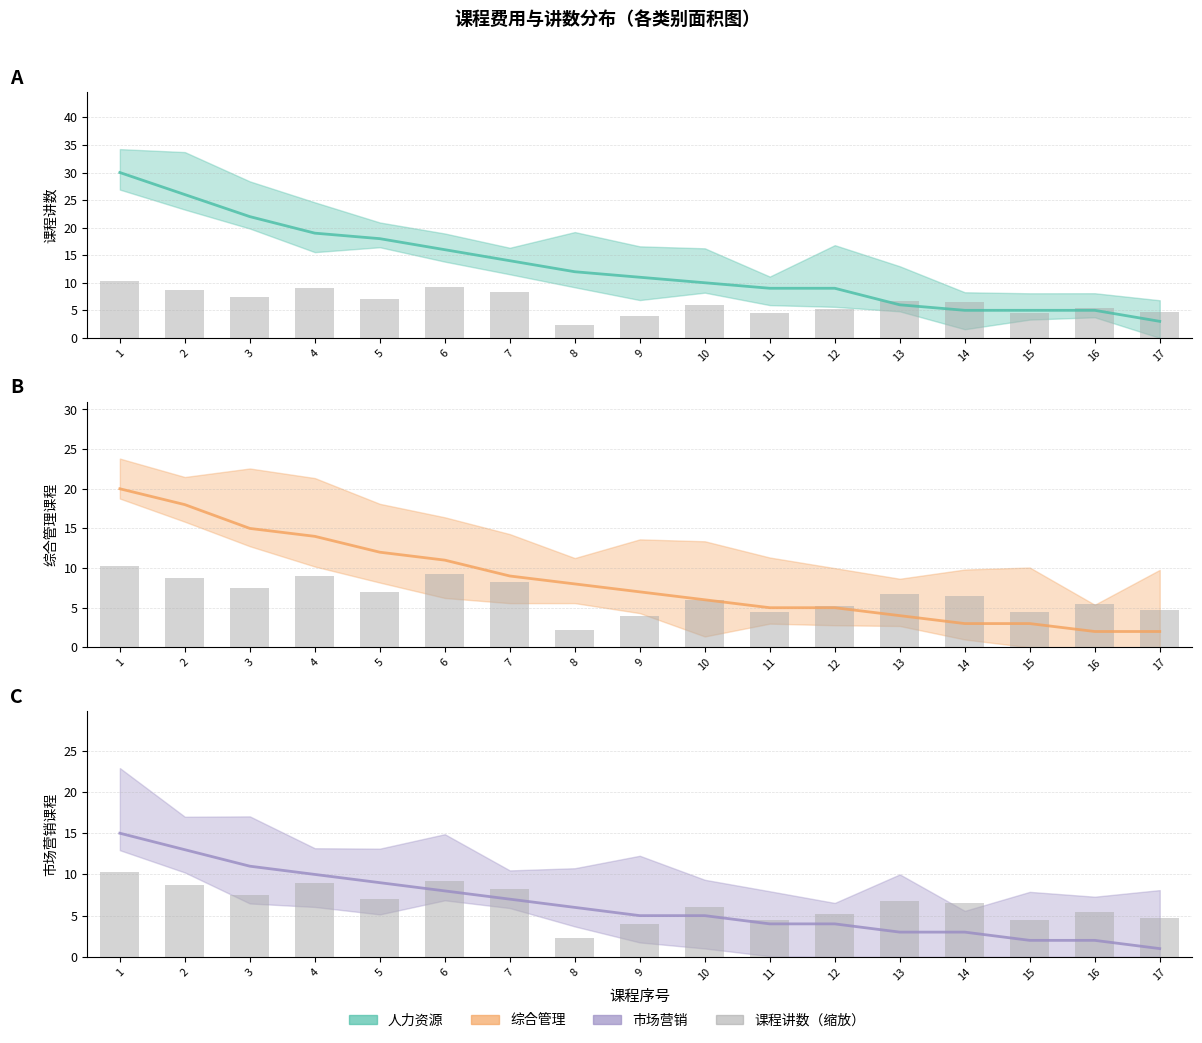

What is the total value across all series at 8?

26